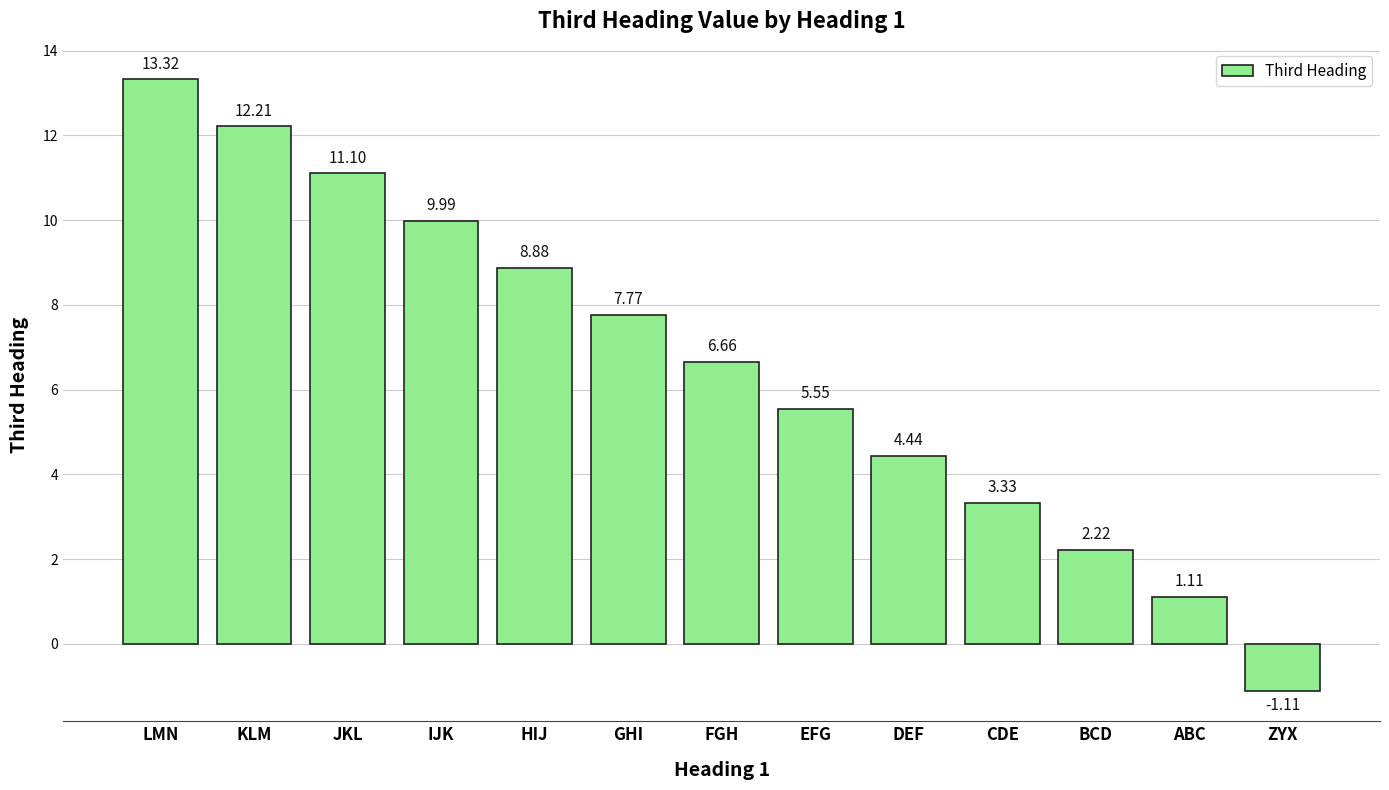

What is the ratio of the value at BCD to the value at ABC?

2.0